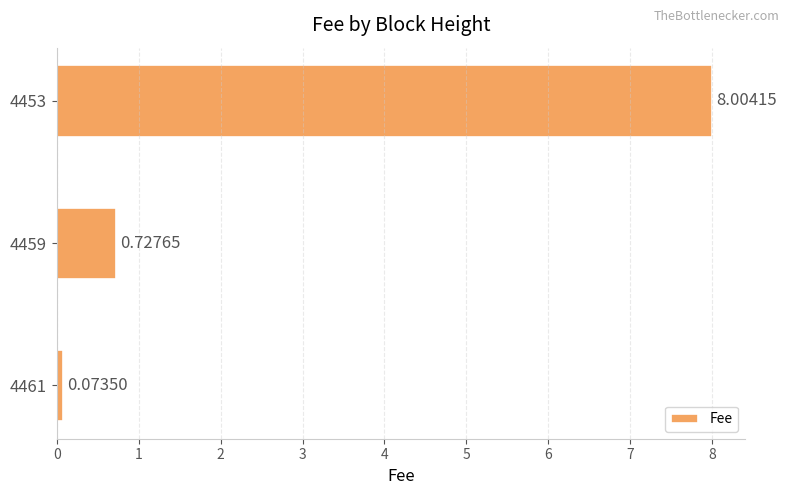

Where is the data nearest to the value 4?

4459